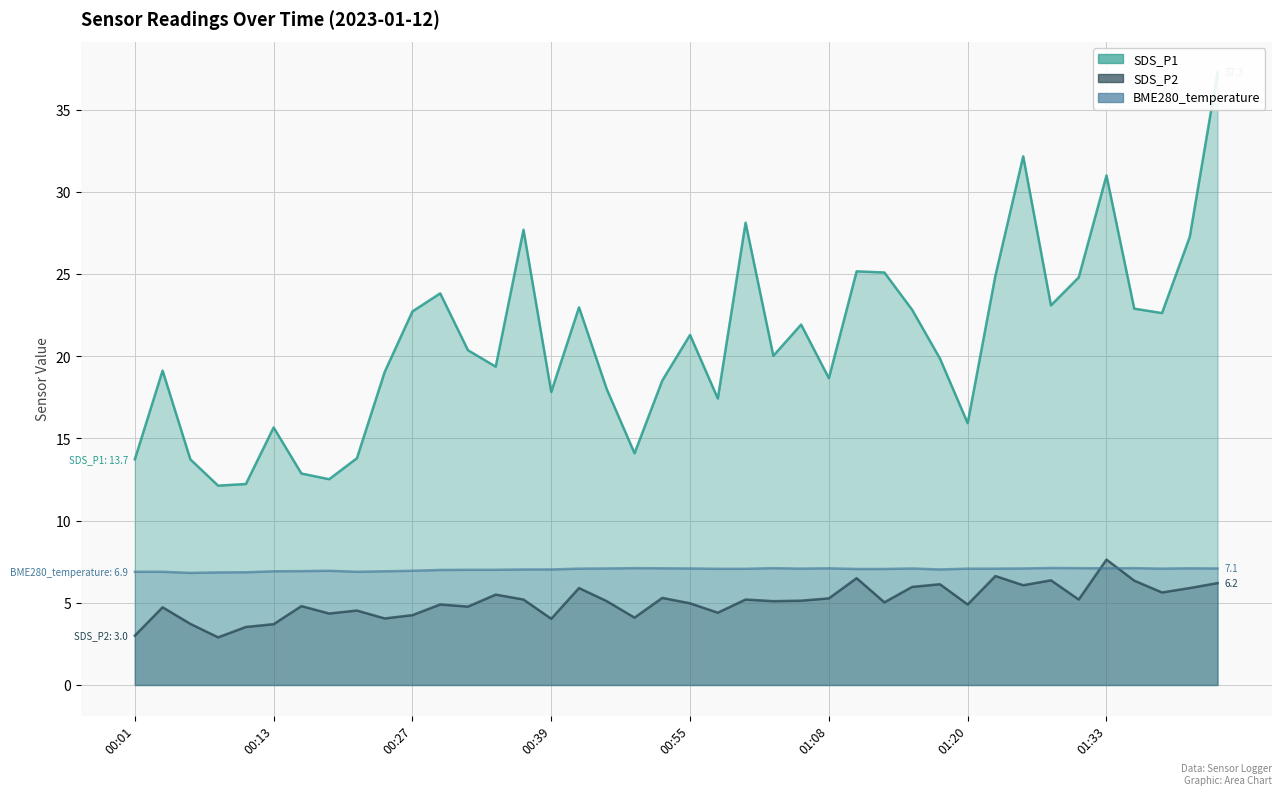

What is the value of the BME280_temperature point at the 17th from the left?

7.1